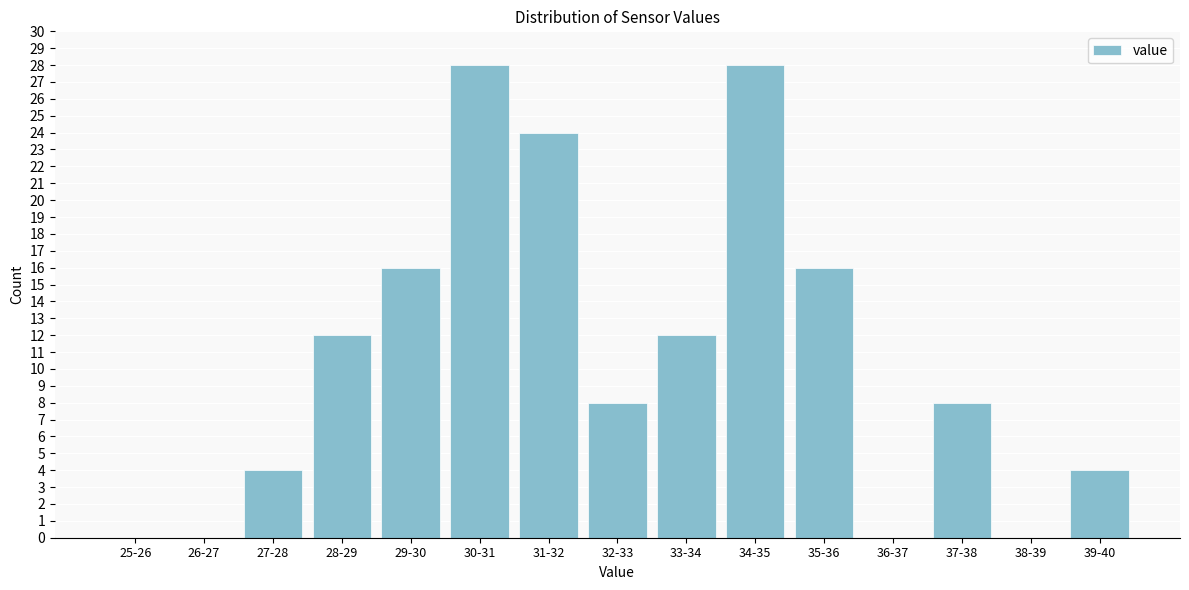

Reading left to right, extract all data points from this chart.

25-26=0	26-27=0	27-28=4	28-29=12	29-30=16	30-31=28	31-32=24	32-33=8	33-34=12	34-35=28	35-36=16	36-37=0	37-38=8	38-39=0	39-40=4